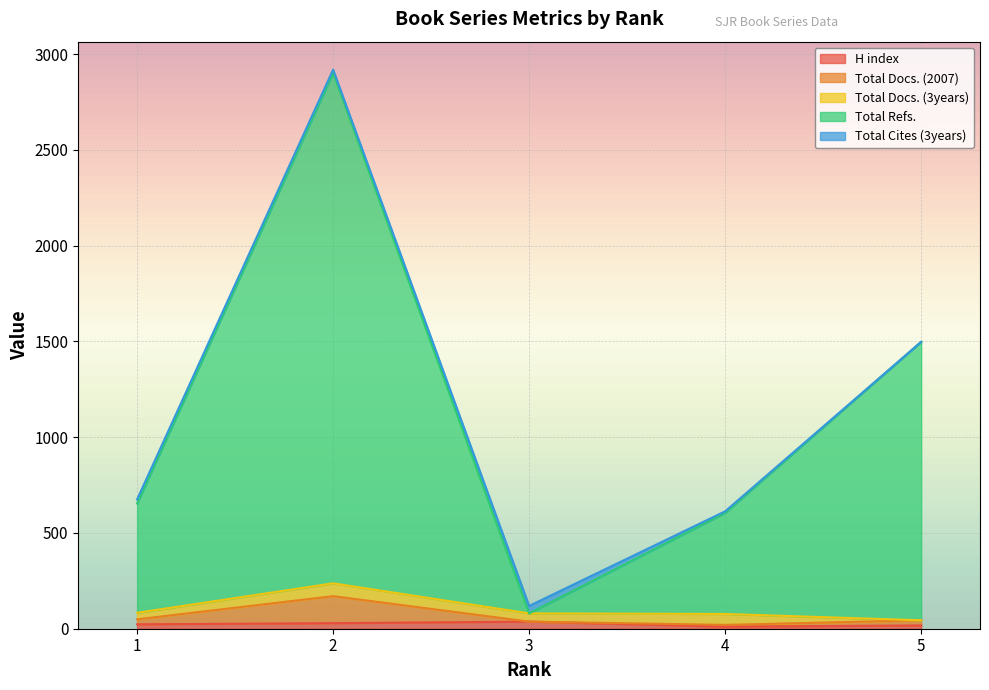

True or false: Total Docs. (2007) and Total Refs. intersect in this chart.

False